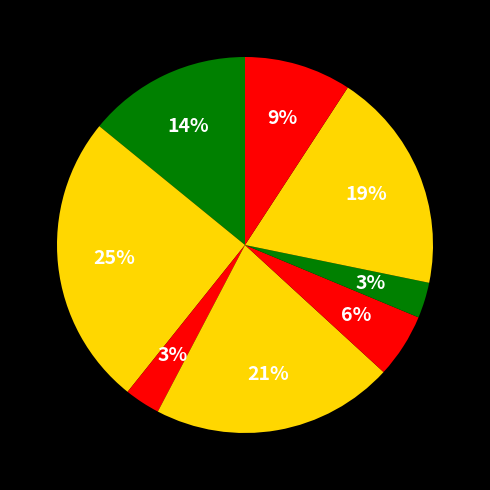

How many segments does this pie chart have?

8